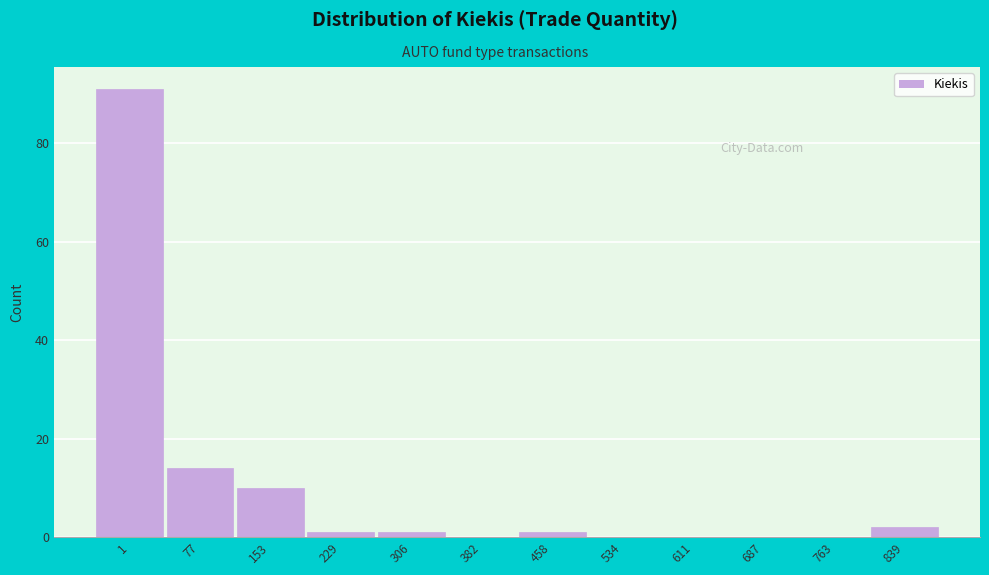

Reading right to left, transcribe all the data shown in this chart.

839=2	763=0	687=0	611=0	534=0	458=1	382=0	306=1	229=1	153=10	77=14	1=91